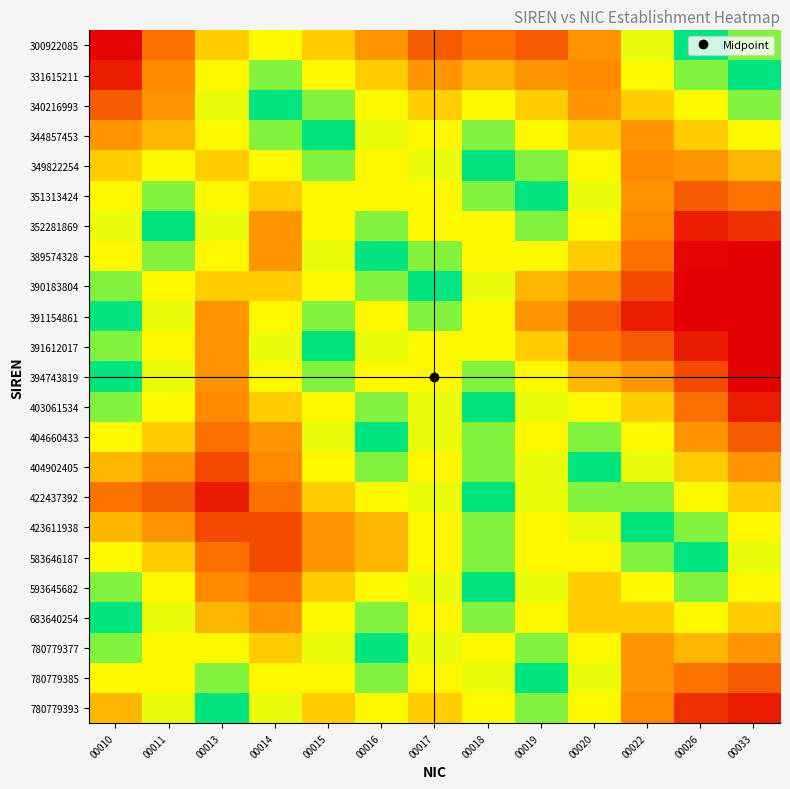

What is the difference between the highest and lowest values at 00018?

0.7